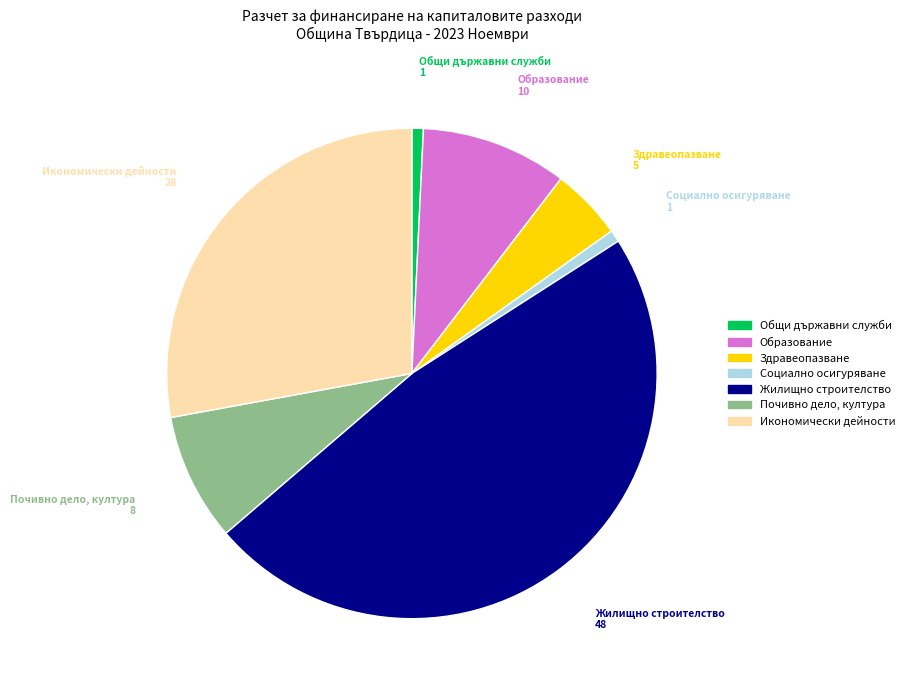

Does any single category account for the majority?

No